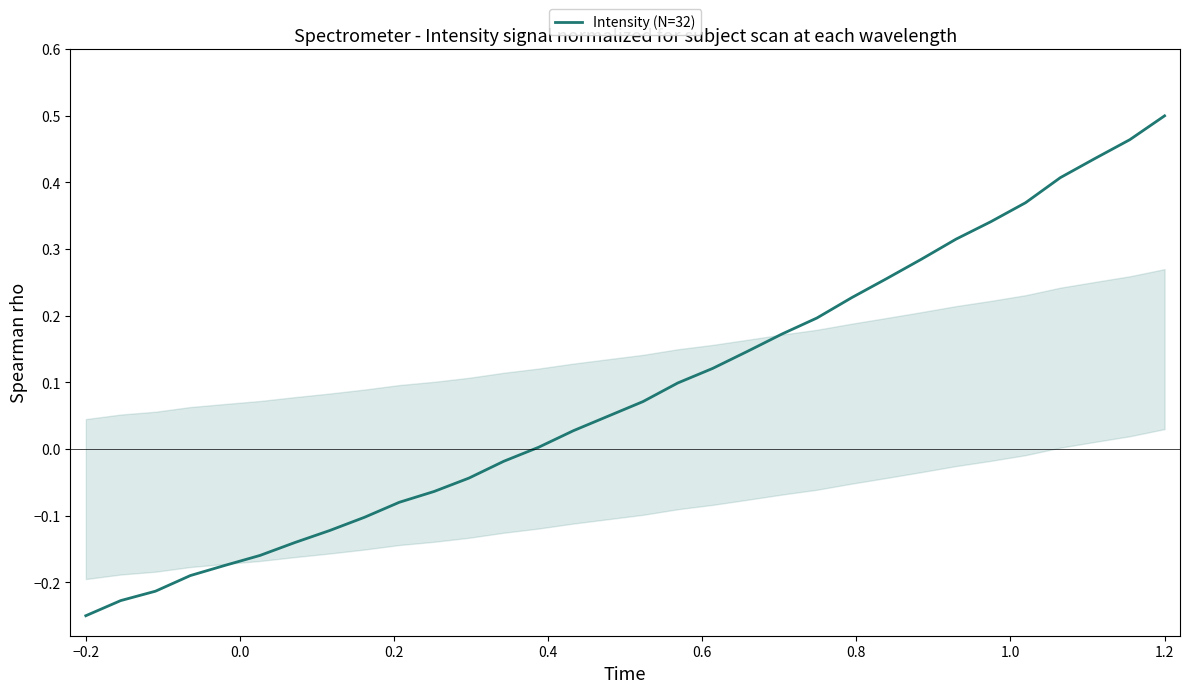

Does the chart display data point markers on the line(s)?

No